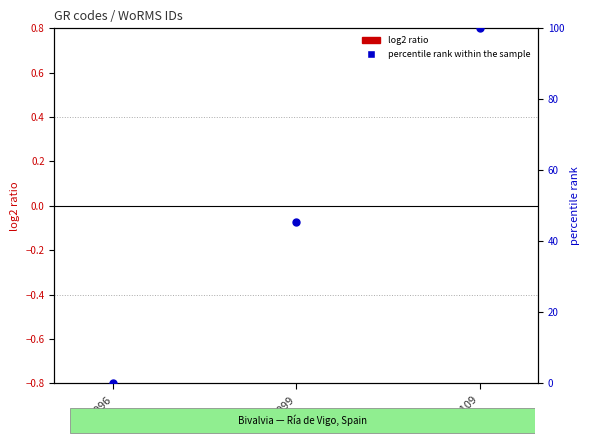

Is the value of percentile rank within the sample at EMR109 greater than the value of log2 ratio at EMR109?

Yes